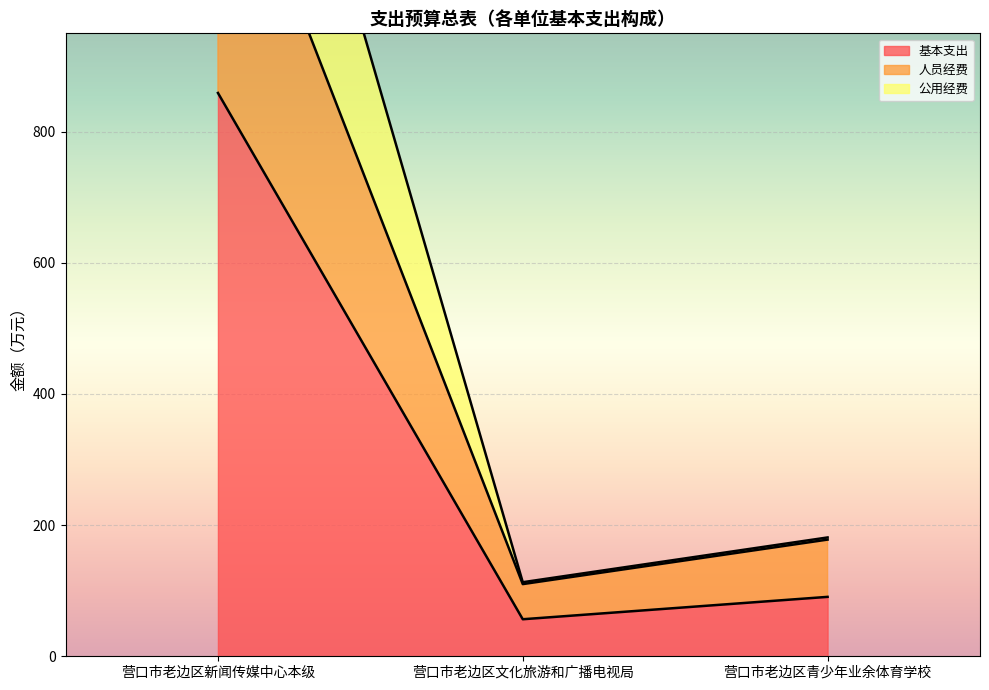

The value of 基本支出 at 营口市老边区青少年业余体育学校 is 19.9. True or false?

False